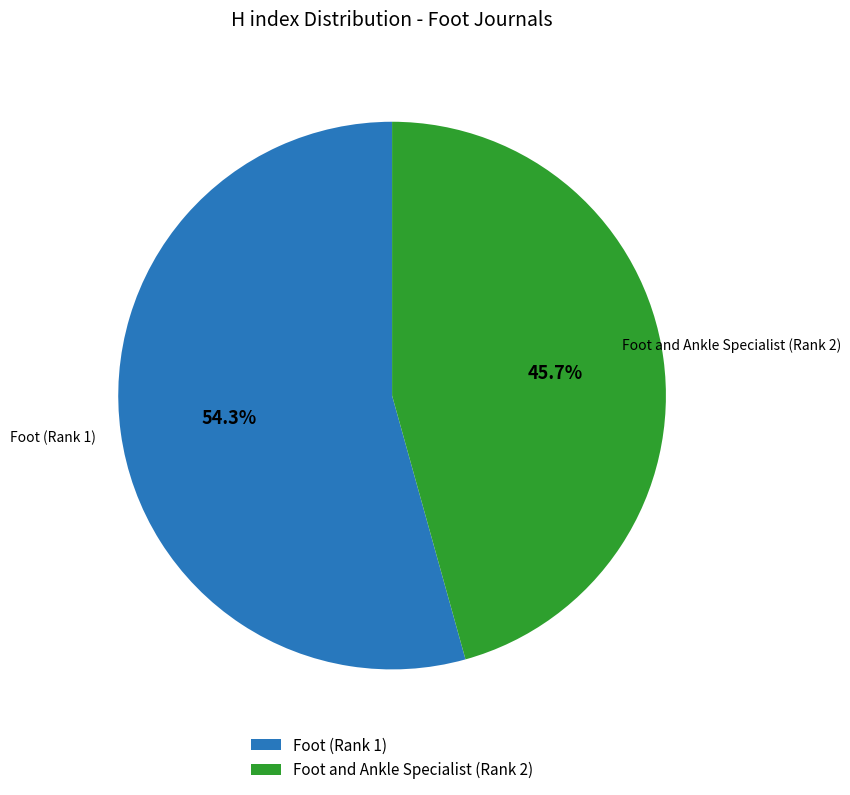

True or false: Foot and Ankle Specialist (Rank 2) accounts for 55% of the total.

False